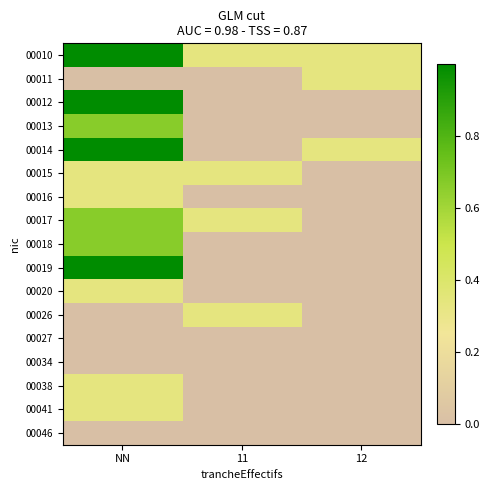

Reading left to right, what are all the values shown in this chart?

00010: NN=1.0	11=0.3	12=0.3
00011: NN=0.0	11=0.0	12=0.3
00012: NN=1.0	11=0.0	12=0.0
00013: NN=0.7	11=0.0	12=0.0
00014: NN=1.0	11=0.0	12=0.3
00015: NN=0.3	11=0.3	12=0.0
00016: NN=0.3	11=0.0	12=0.0
00017: NN=0.7	11=0.3	12=0.0
00018: NN=0.7	11=0.0	12=0.0
00019: NN=1.0	11=0.0	12=0.0
00020: NN=0.3	11=0.0	12=0.0
00026: NN=0.0	11=0.3	12=0.0
00027: NN=0.0	11=0.0	12=0.0
00034: NN=0.0	11=0.0	12=0.0
00038: NN=0.3	11=0.0	12=0.0
00041: NN=0.3	11=0.0	12=0.0
00046: NN=0.0	11=0.0	12=0.0